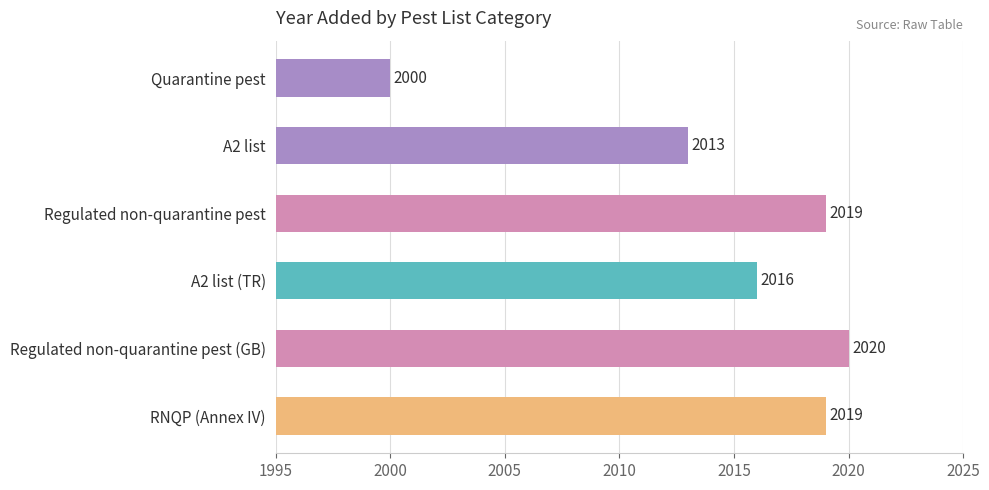

How many bars are there in total?

6